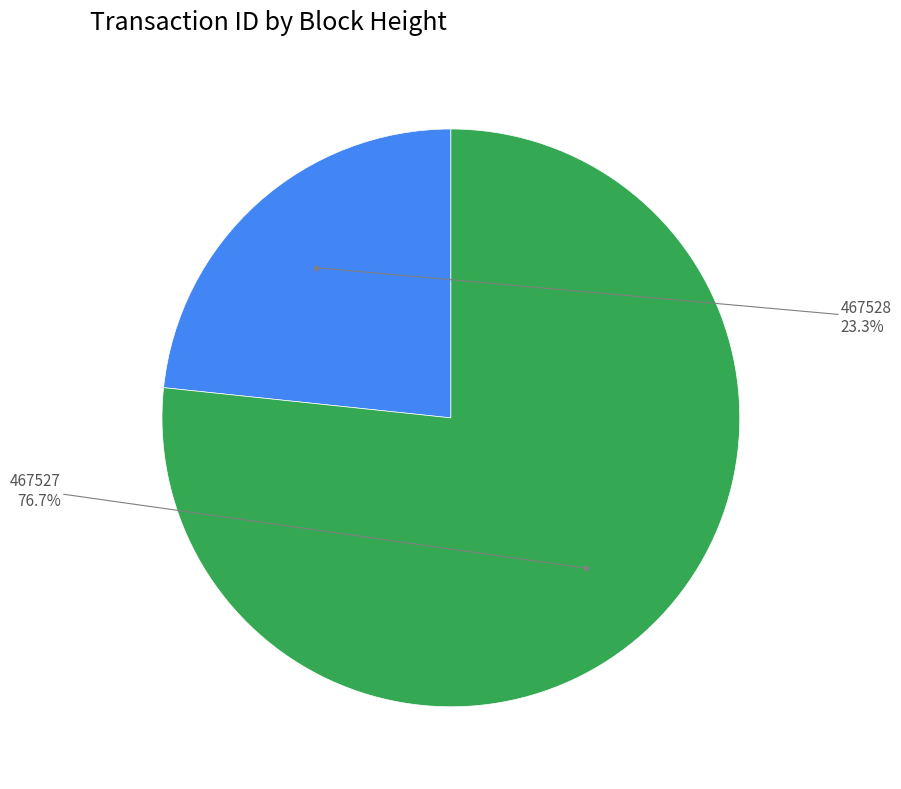

To the nearest percent, what portion does 467528 represent?

23%